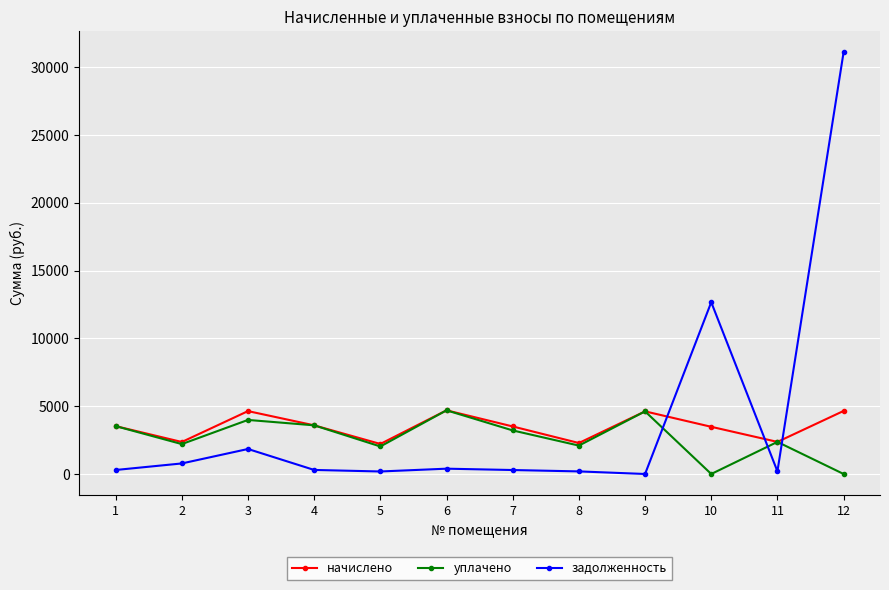

Which series changed the most between 8 and 12?

задолженность